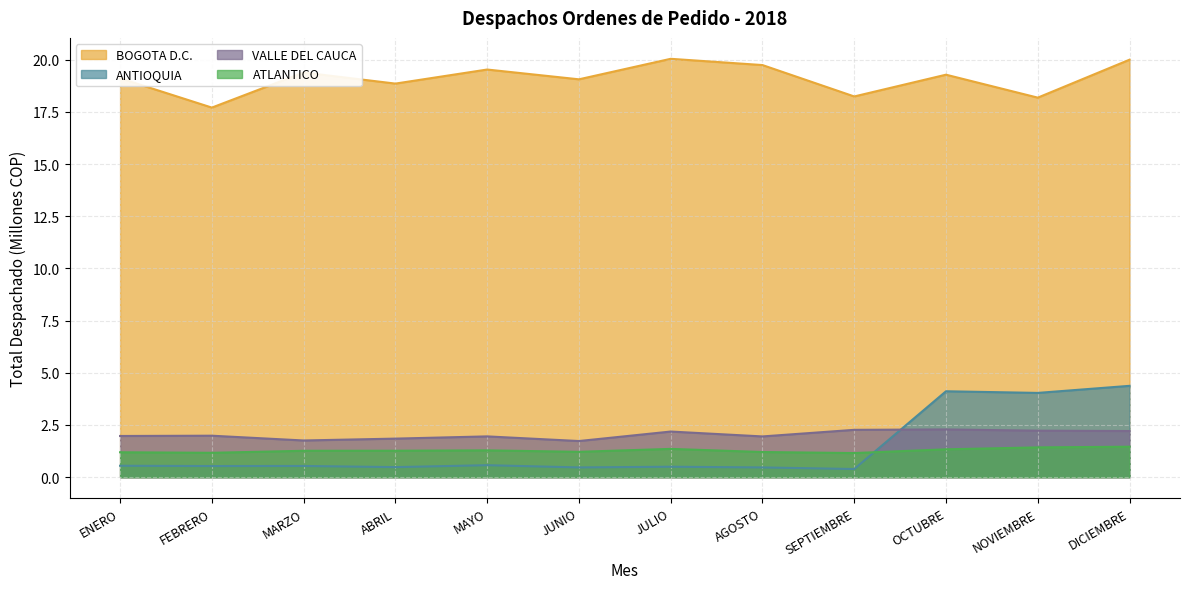

At which label does VALLE DEL CAUCA reach its peak?

OCTUBRE